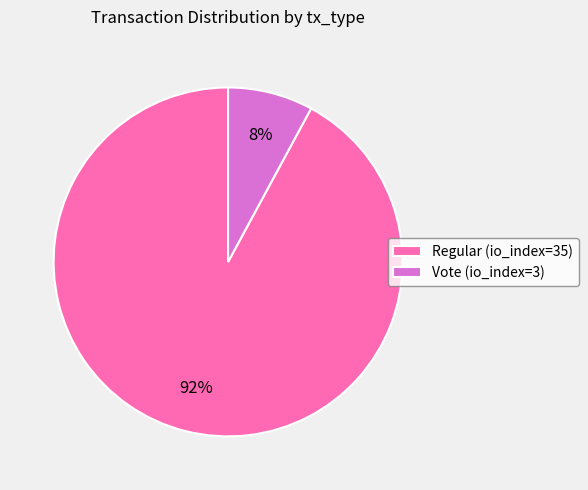

To the nearest percent, what is the combined percentage of Vote (io_index=3) and Regular (io_index=35)?

100%